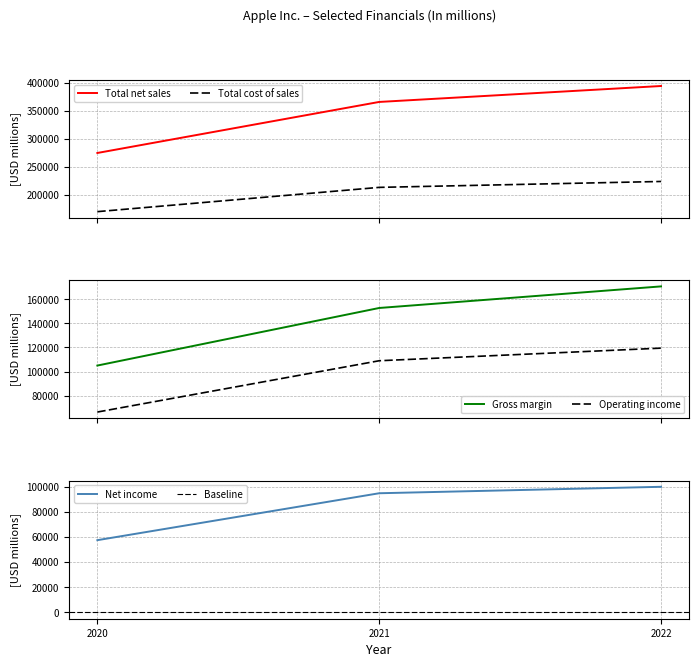

What is the sum of the Net income values at 2021 and 2022?

194483